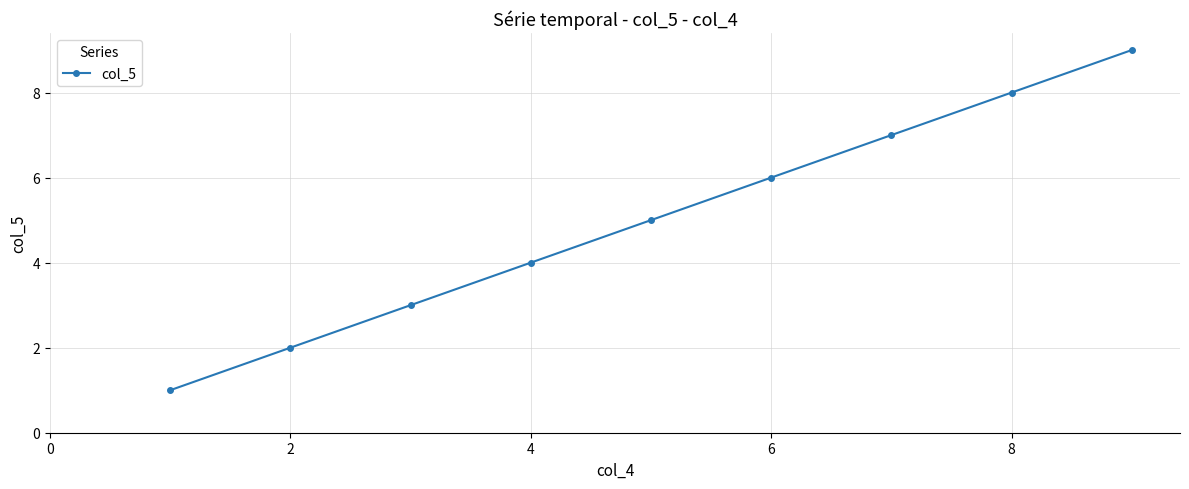

What is the difference between the maximum and second lowest values?

7